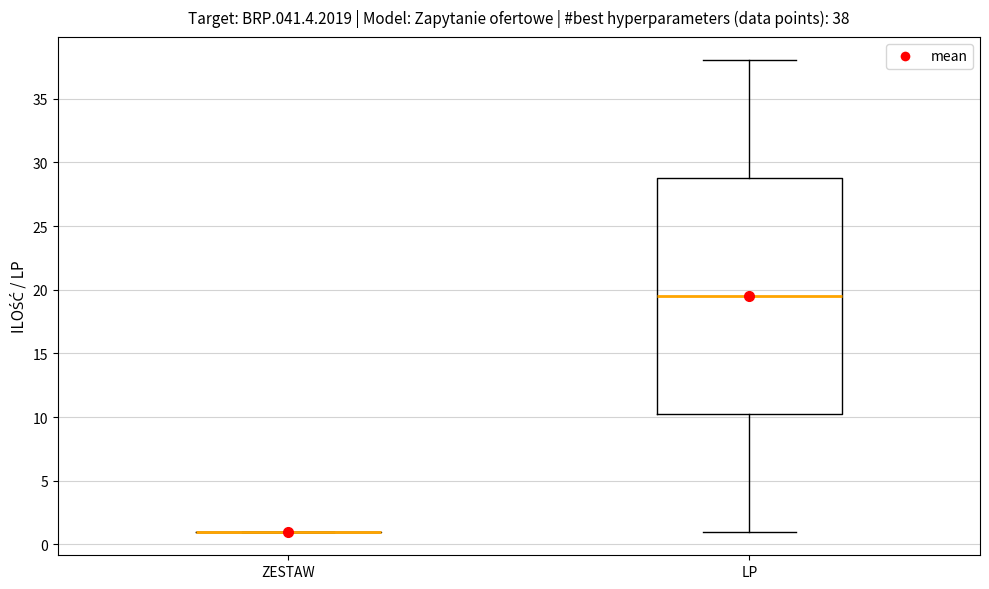

Comparing the boxes themselves (not the whiskers), which one is the tallest?

LP